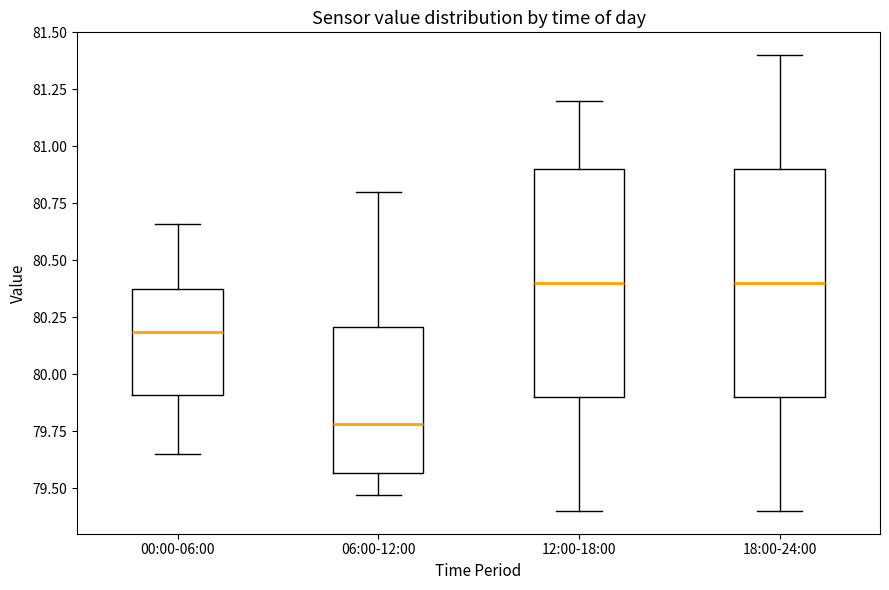

Reading left to right, transcribe this box plot: for each box, give where its median line is, the range the box spans, and where its two whiskers end, as read against the y-axis. The values are not printed on the chart, so give them approximately, as read against the axis.

00:00-06:00: median 80.20, box 79.90 to 80.35, whiskers 79.65 to 80.65
06:00-12:00: median 79.80, box 79.55 to 80.20, whiskers 79.45 to 80.80
12:00-18:00: median 80.40, box 79.90 to 80.90, whiskers 79.40 to 81.20
18:00-24:00: median 80.40, box 79.90 to 80.90, whiskers 79.40 to 81.40